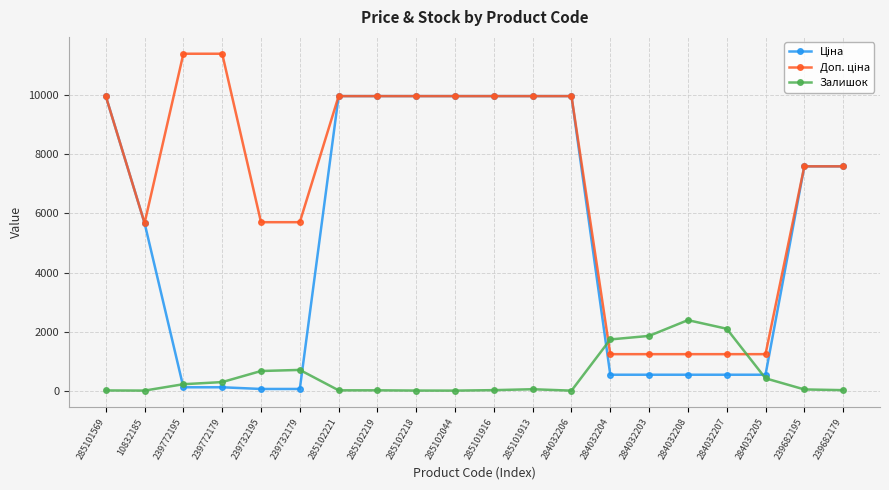

What is the greatest value displayed?

11410.0